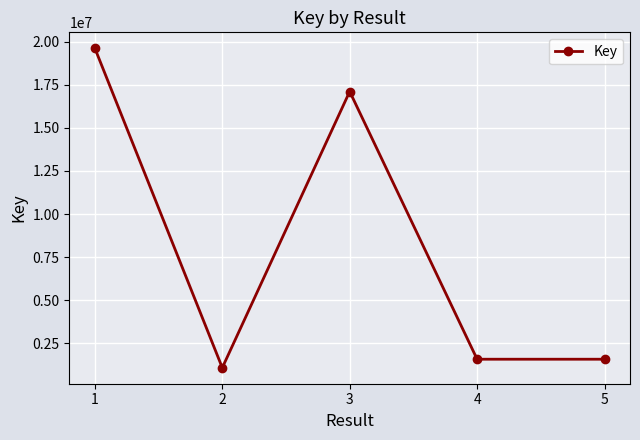

Is this an area chart (filled region under the line)?

No